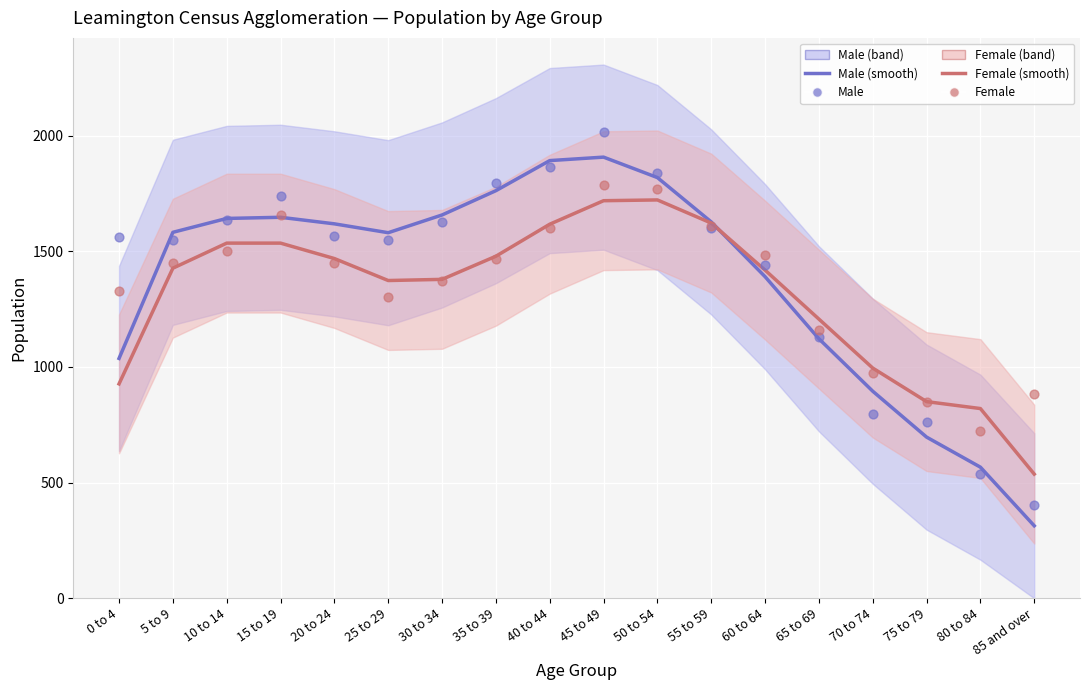

At how many categories does at least one series exceed 867?

16